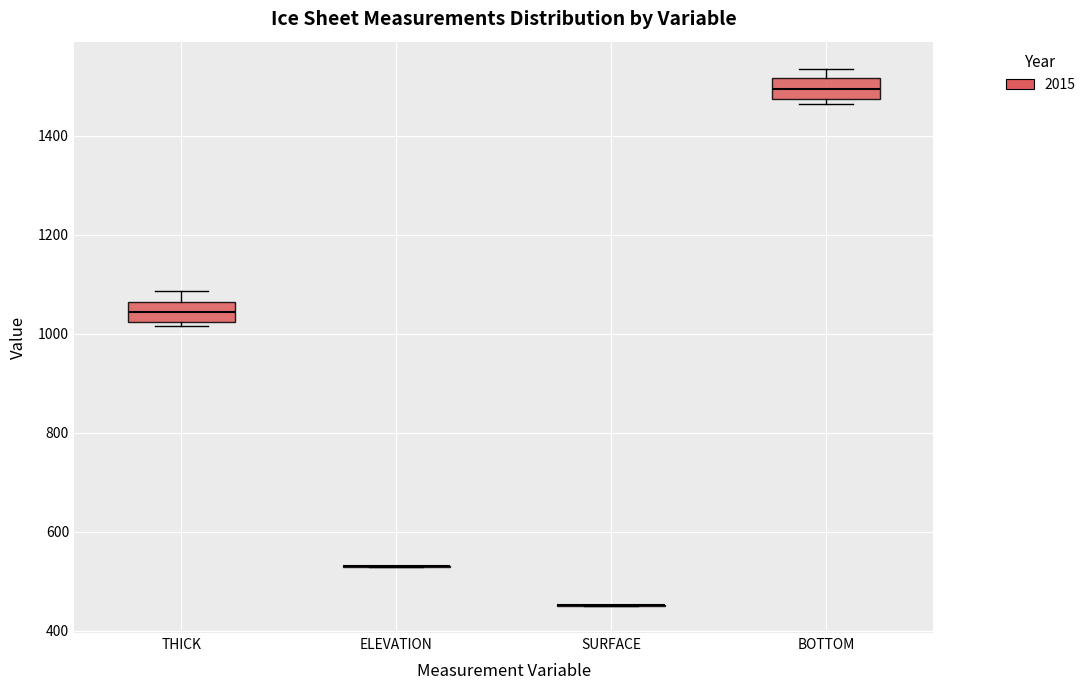

Reading left to right, read every box against the y-axis: the position of its median line, the range the box covers, and the ends of its whiskers. The values are not printed on the chart, so give them approximately, as read against the axis.

THICK: median 1040, box 1020 to 1060, whiskers 1020 (just below the box's lower edge) to 1080
ELEVATION: box collapsed to a line at 540, whiskers 520 to 540
SURFACE: box collapsed to a line at 460, whiskers 440 to 460
BOTTOM: median 1500, box 1480 to 1520, whiskers 1460 to 1540